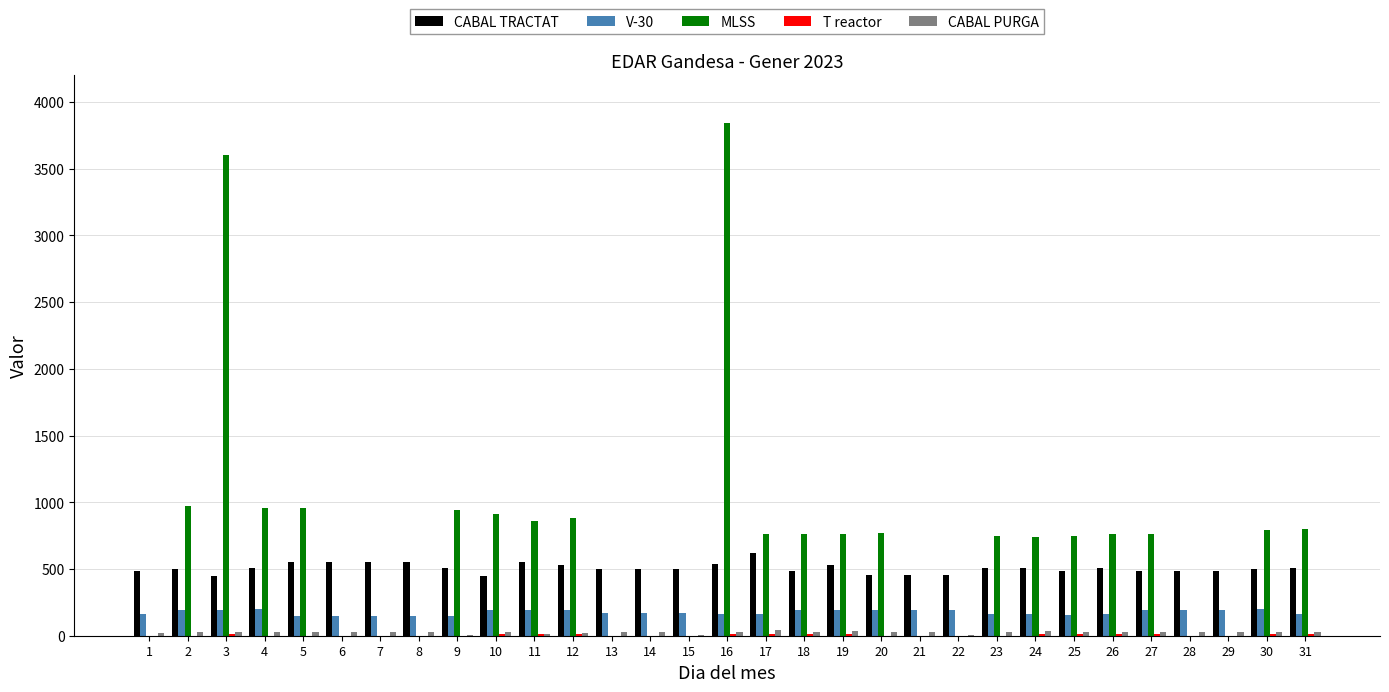

Which series has the widest spread of values?

MLSS